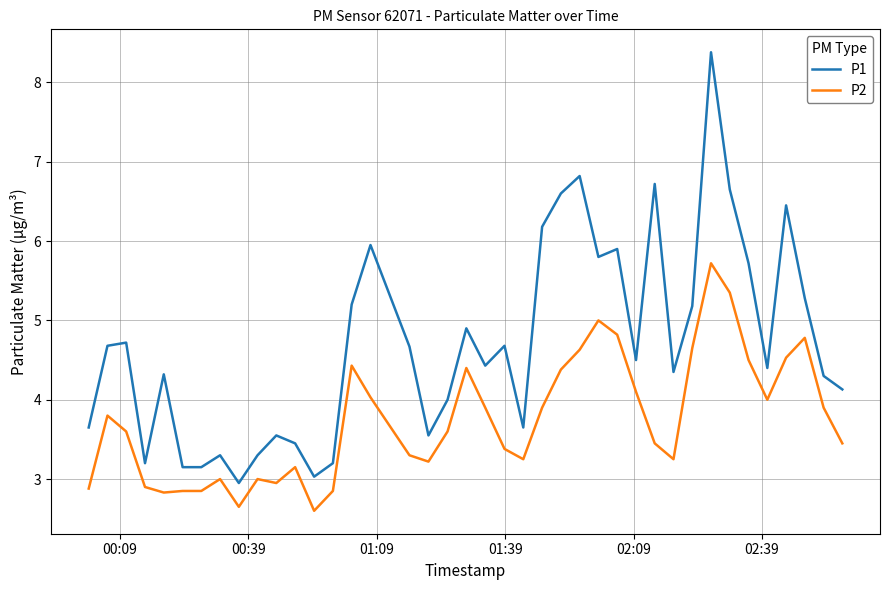

What is the minimum value for P2?

2.6